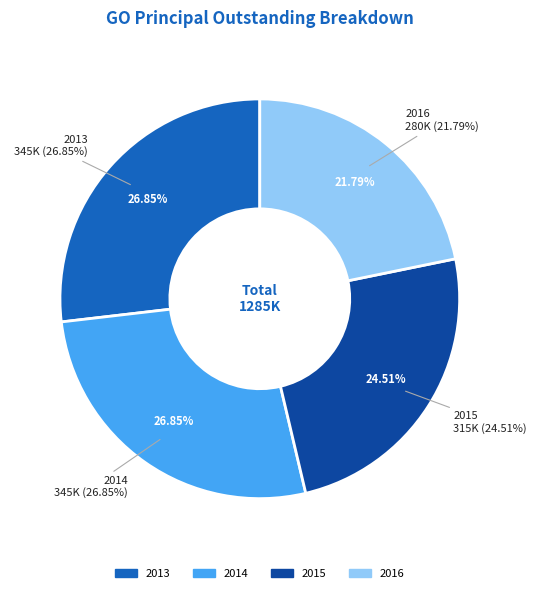

The 2014 slice represents 14% of the pie. True or false?

False